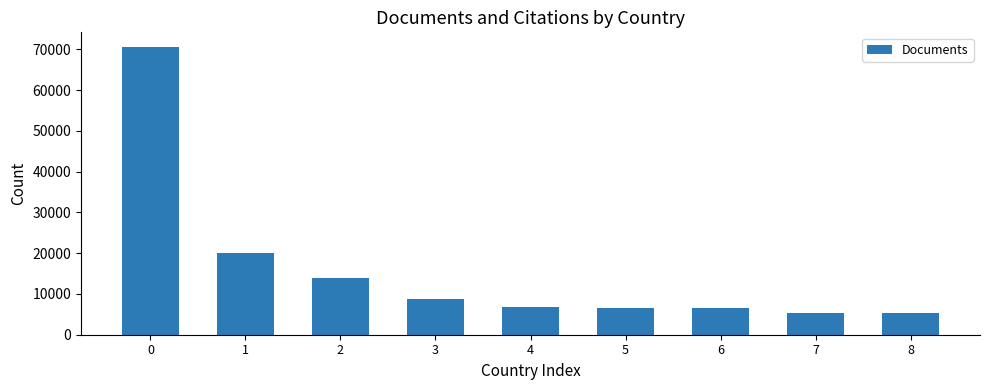

What is the smallest value displayed?

5228